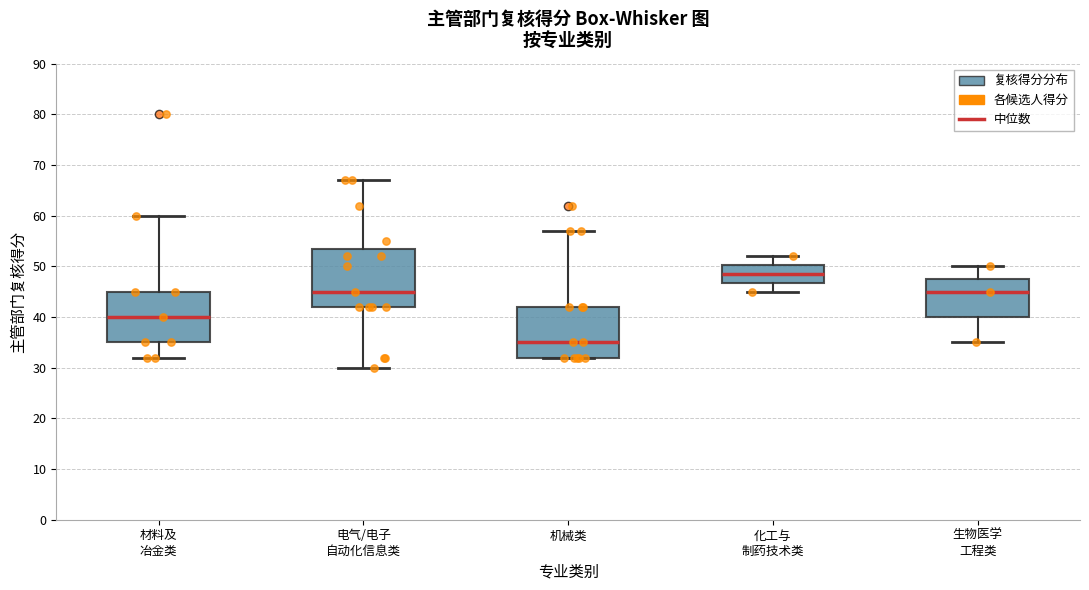

Reading left to right, transcribe this box plot: for each box, give where its median line is, the range the box spans, and where its two whiskers end, as read against the y-axis. The values are not printed on the chart, so give them approximately, as read against the axis.

材料及 冶金类: median 40, box 35 to 45, whiskers 32 to 60
电气/电子 自动化信息类: median 45, box 42 to 54, whiskers 30 to 67
机械类: median 35, box 32 to 42, whiskers 32 to 57
化工与 制药技术类: median 49, box 47 to 50, whiskers 45 to 52
生物医学 工程类: median 45, box 40 to 48, whiskers 35 to 50